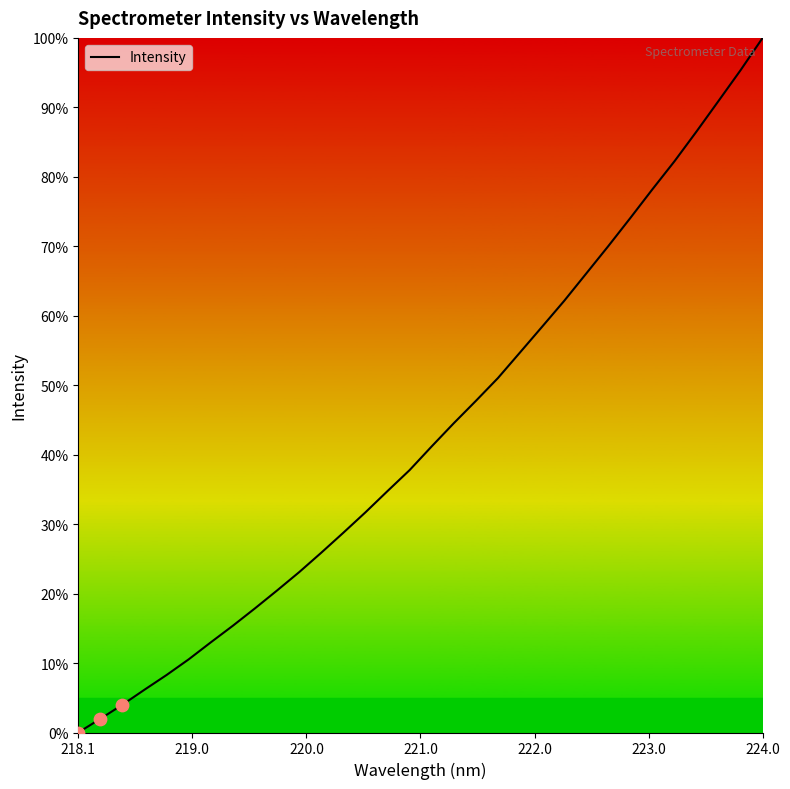

What is the maximum value shown in the chart?

100.0